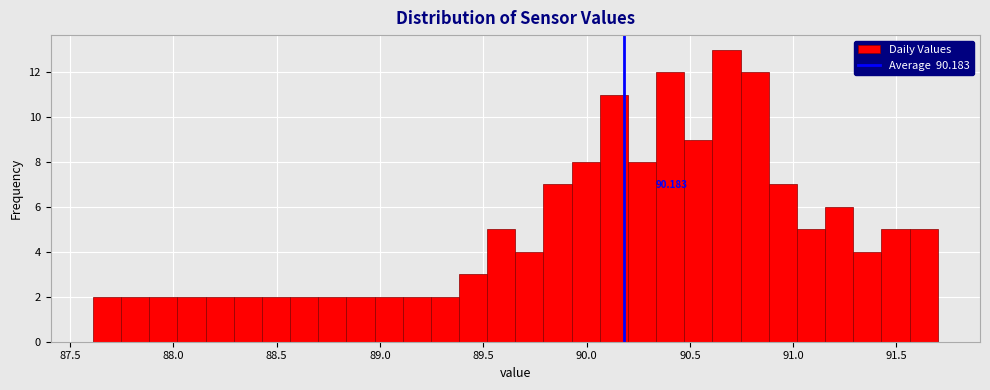

Read against the x-axis, roughly where is the centre of the tallest bar?

90.70